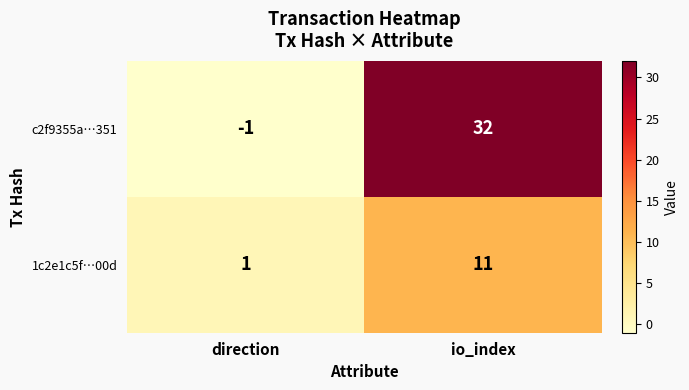

What is the maximum value shown in the chart?

32